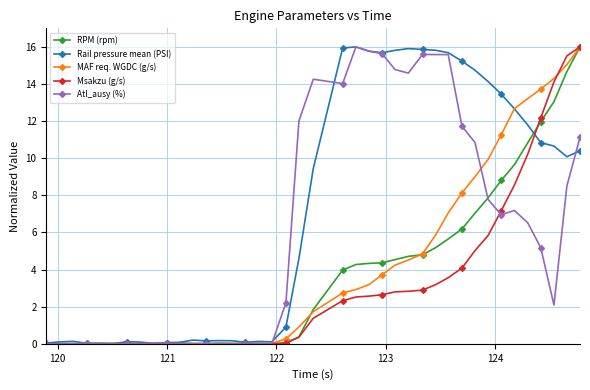

What is the value of the Rail pressure mean (PSI) point at the 40th from the left?

10.4